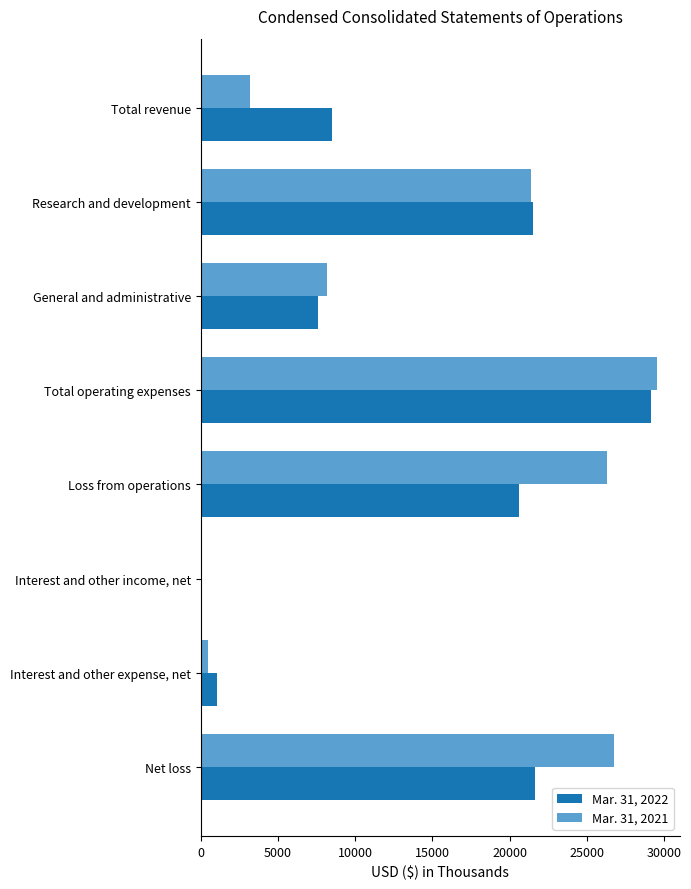

What is the maximum value shown in the chart?

29549